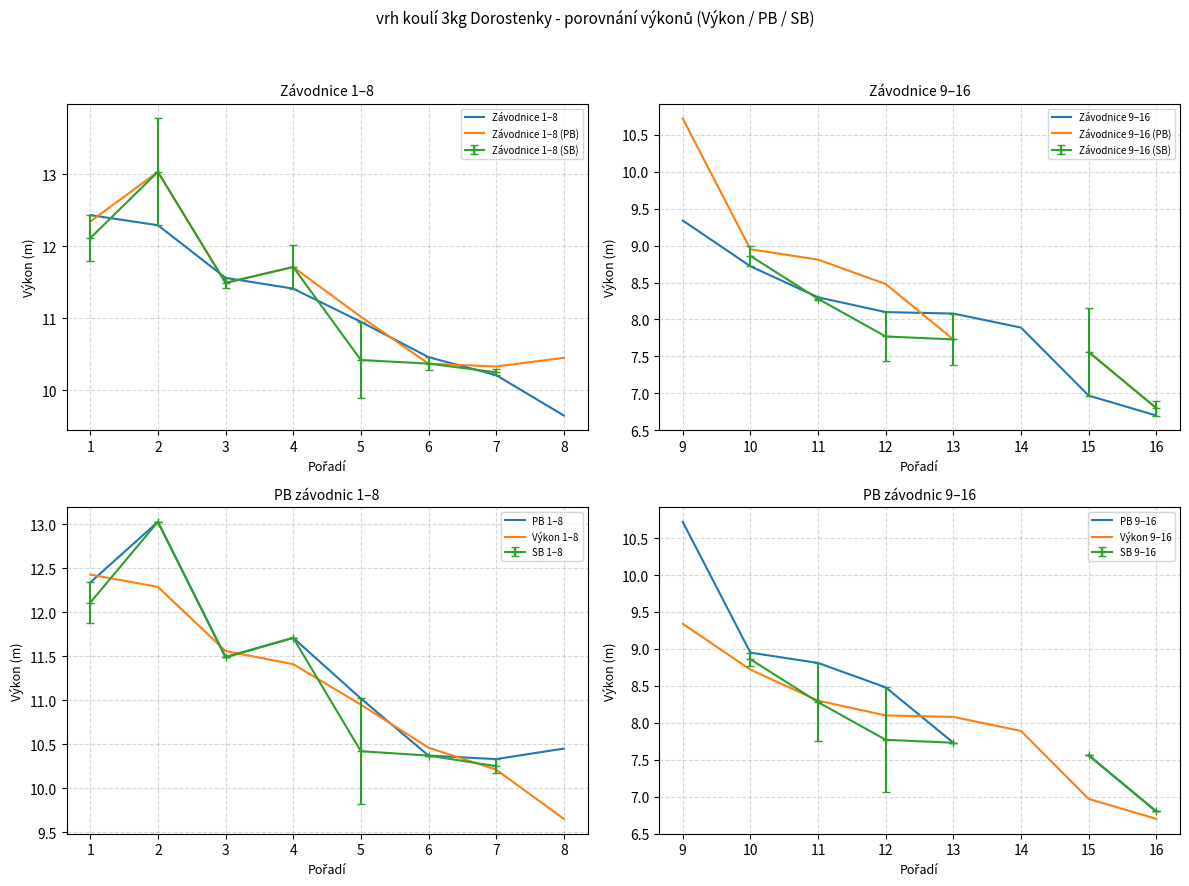

Does the chart display data point markers on the line(s)?

No